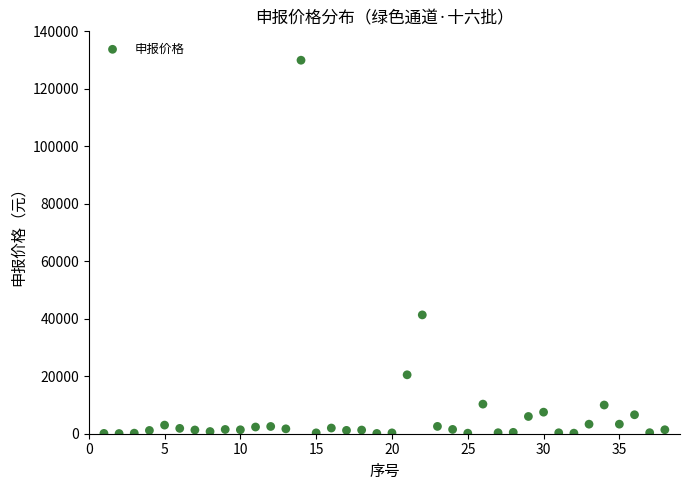

What Y value in the scatter plot is closest to 65009?

41342.0